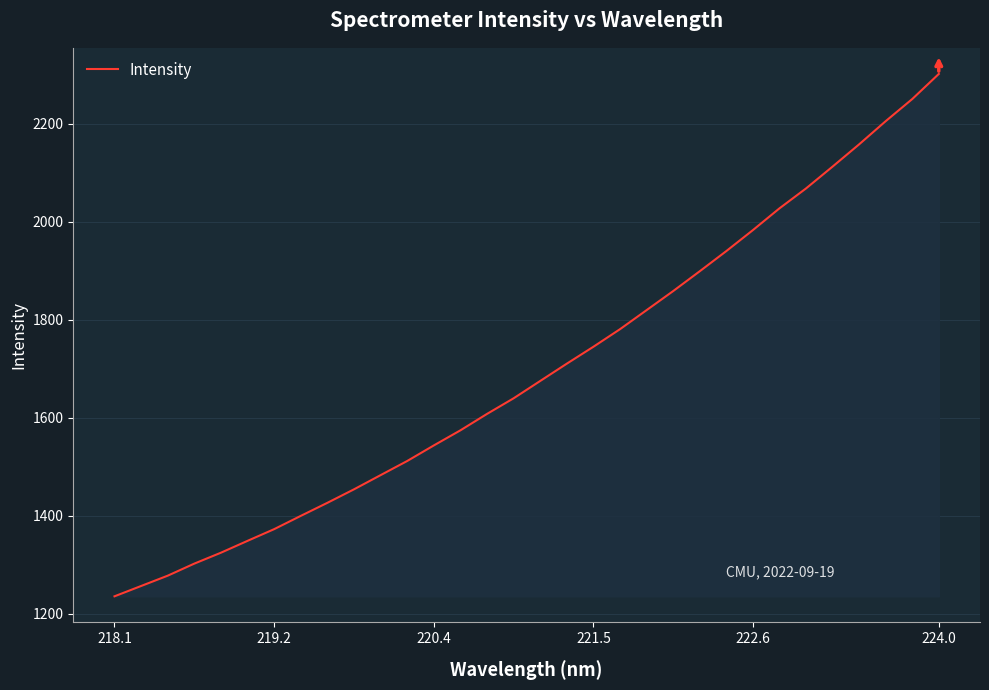

What is the difference between the maximum and second lowest values?

1045.2